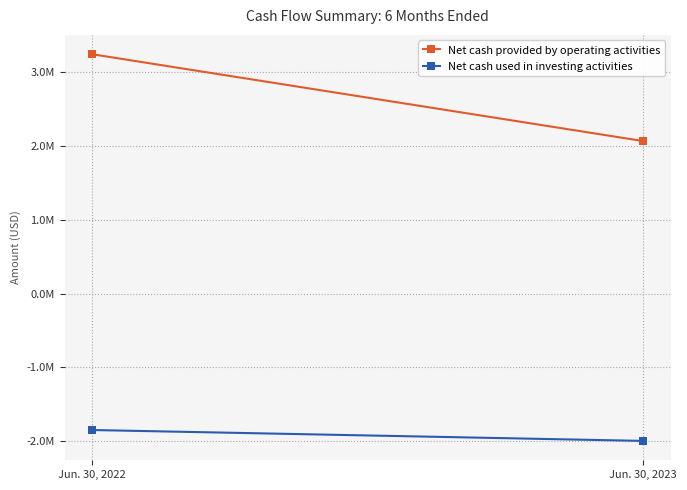

True or false: Net cash used in investing activities has a value of -867780 at Jun. 30, 2023.

False